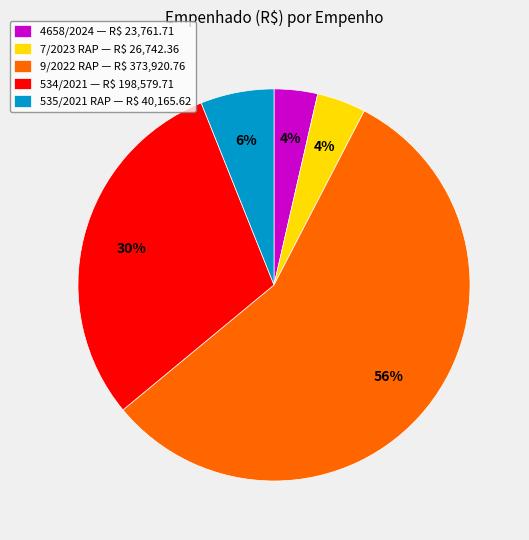

Between 4658/2024 and 534/2021, which is larger?

534/2021